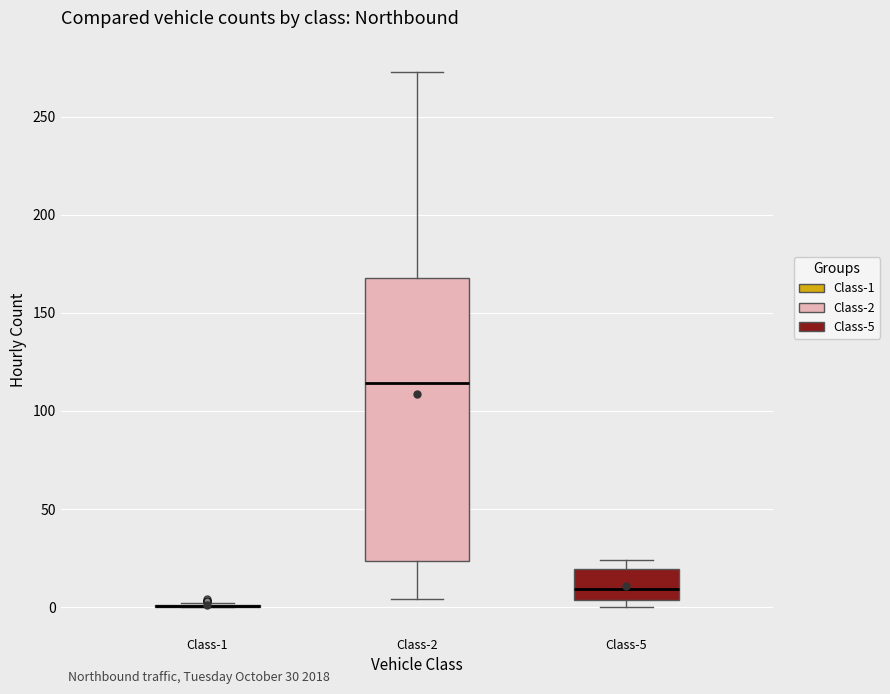

Comparing the boxes themselves (not the whiskers), which one is the tallest?

Class-2